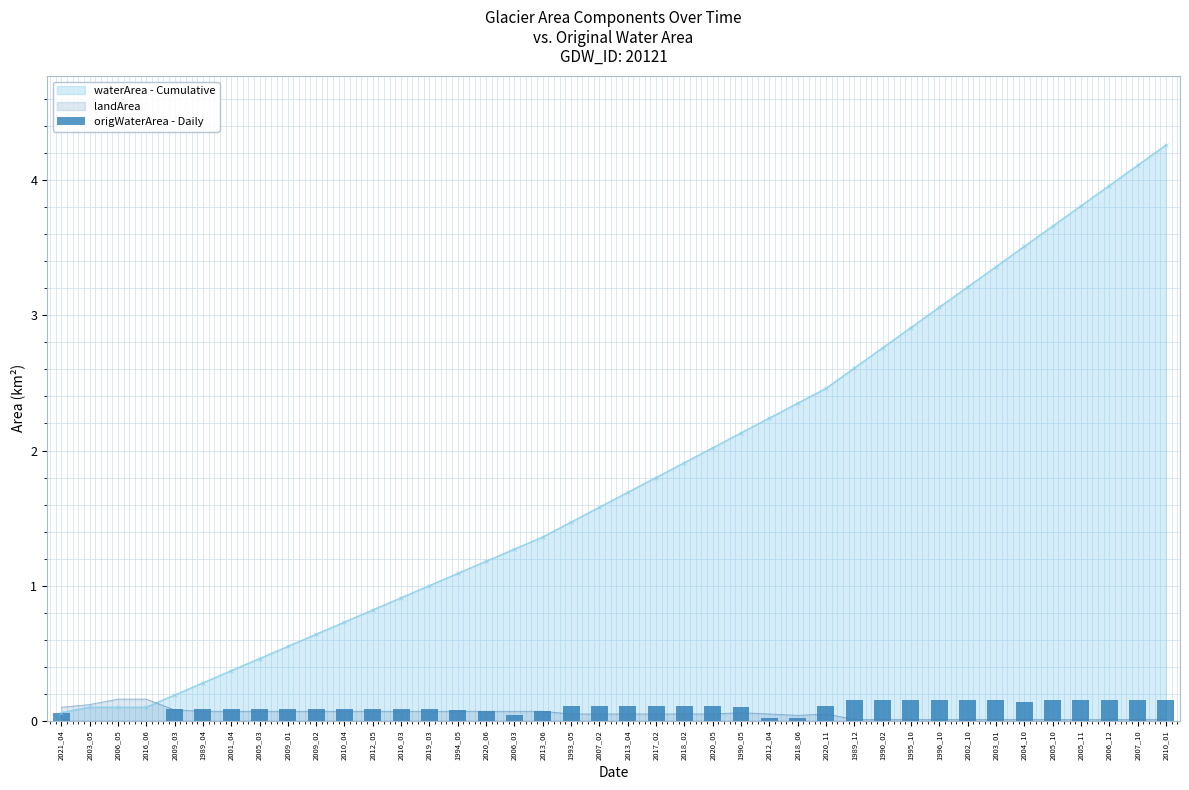

Does the chart contain any negative values?

No